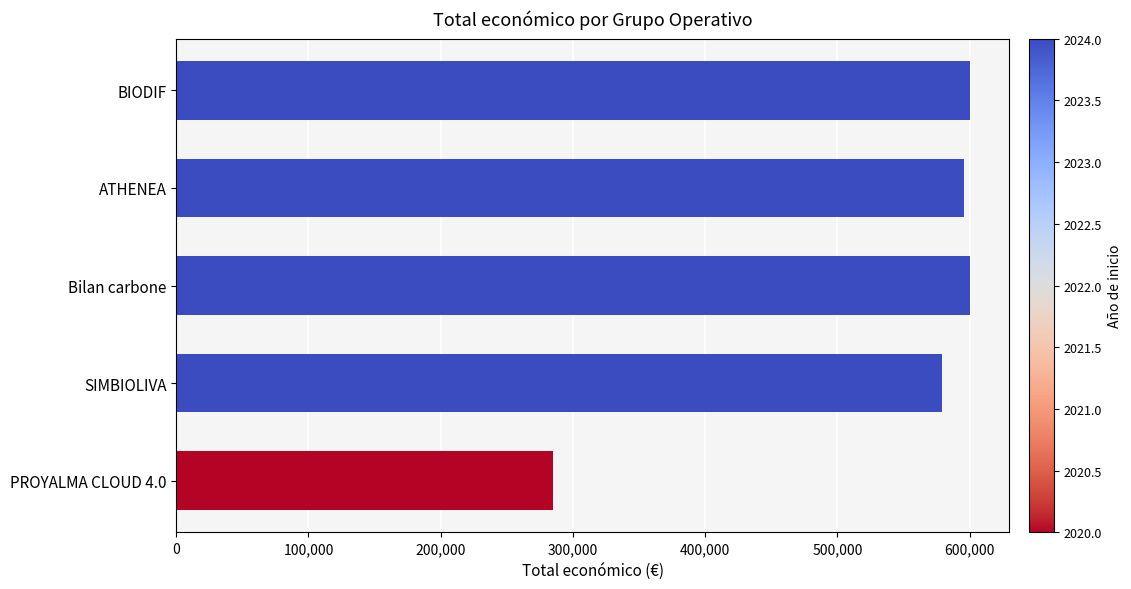

What is the difference between the second highest and second lowest values?

20775